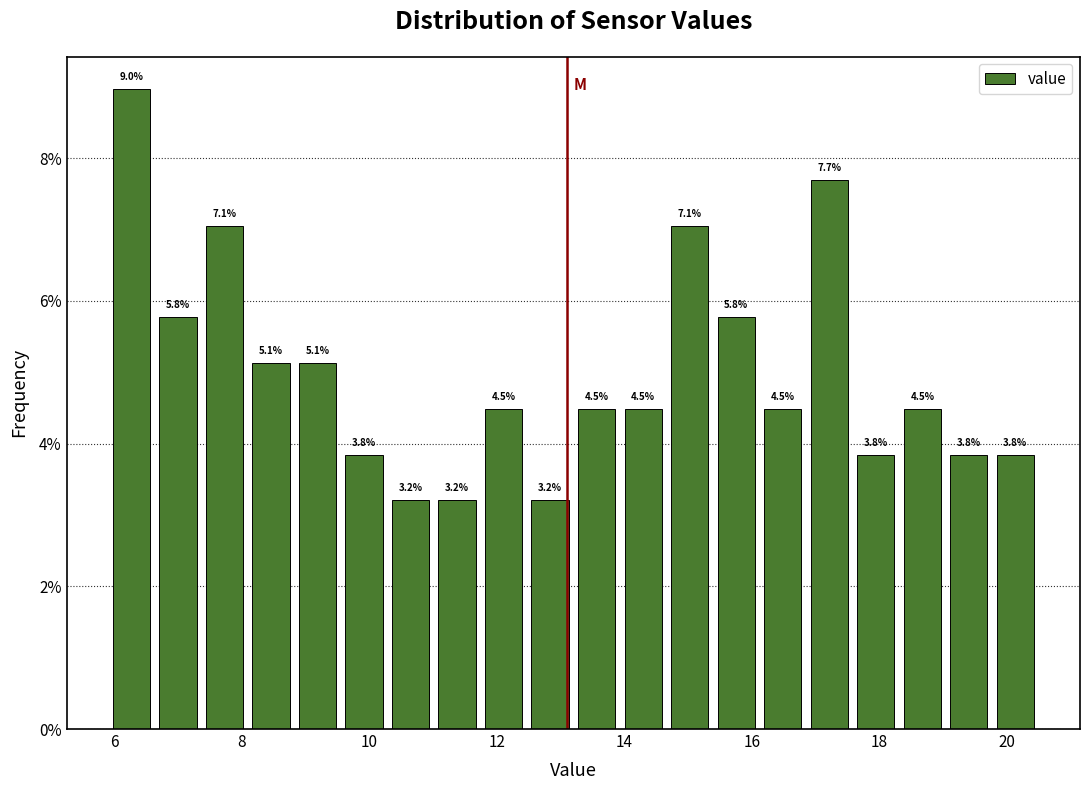

Read against the x-axis, roughly where is the centre of the tallest bar?

6.2